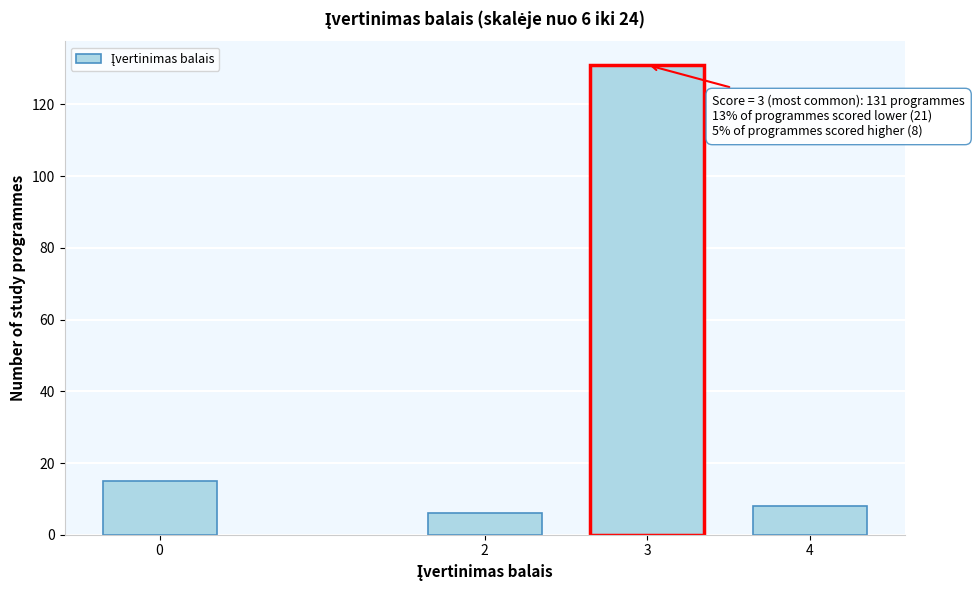

Reading right to left, transcribe all the data shown in this chart.

4=8	3=131	2=6	0=15